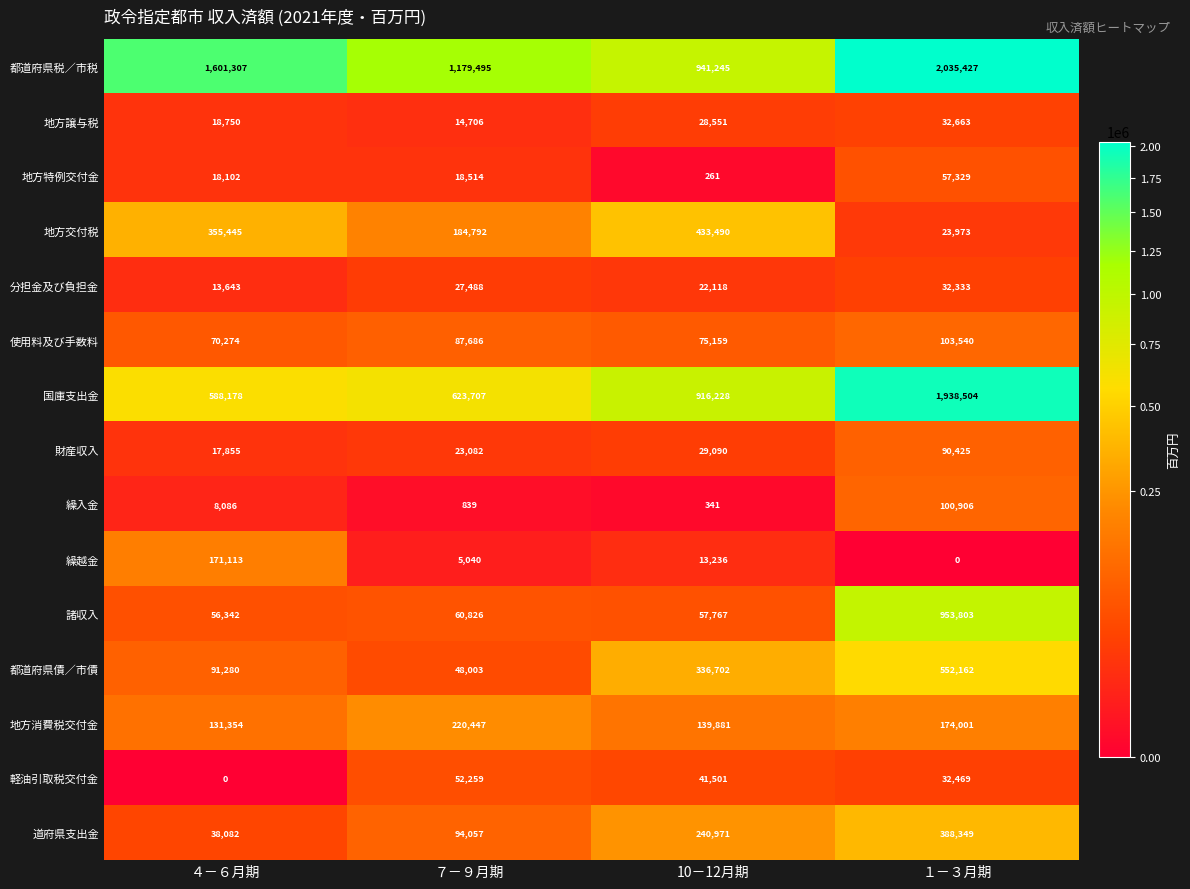

At which category is the sum across all series the highest?

１－３月期